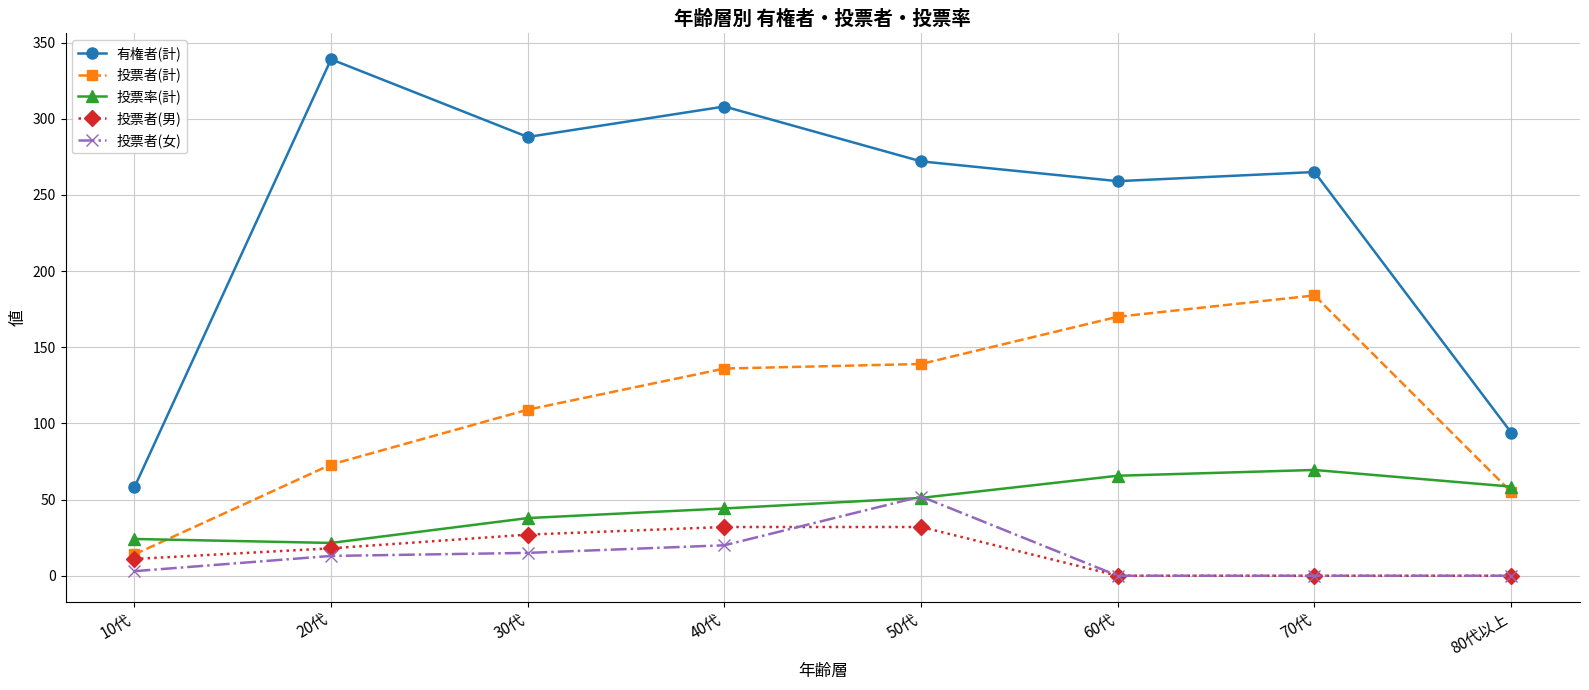

True or false: 投票率(計) has more than 1 interior local peaks.

False